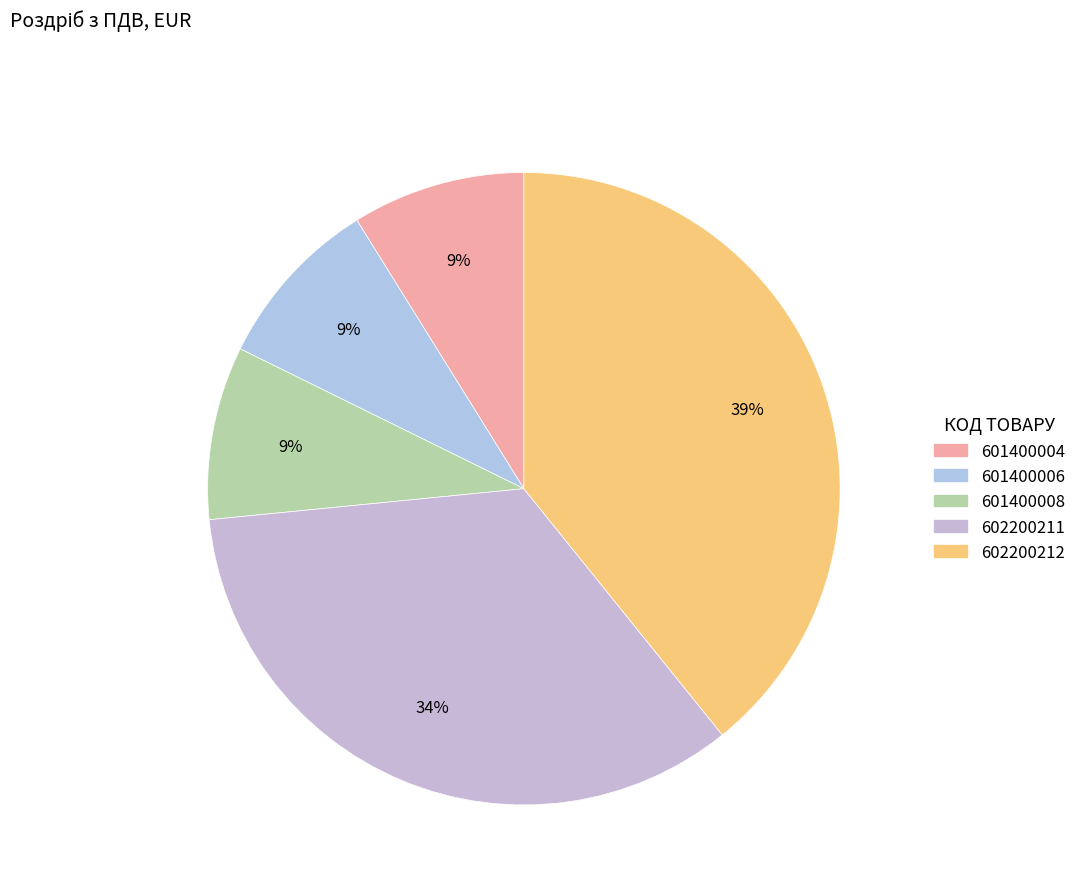

How many slices are in this pie chart?

5